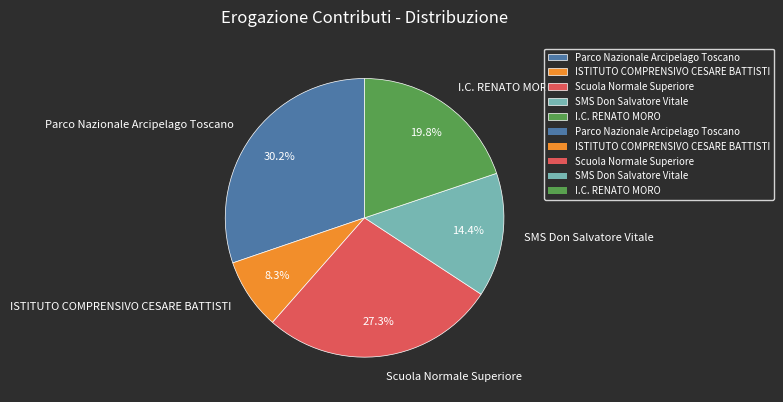

Is SMS Don Salvatore Vitale the majority of the pie?

No